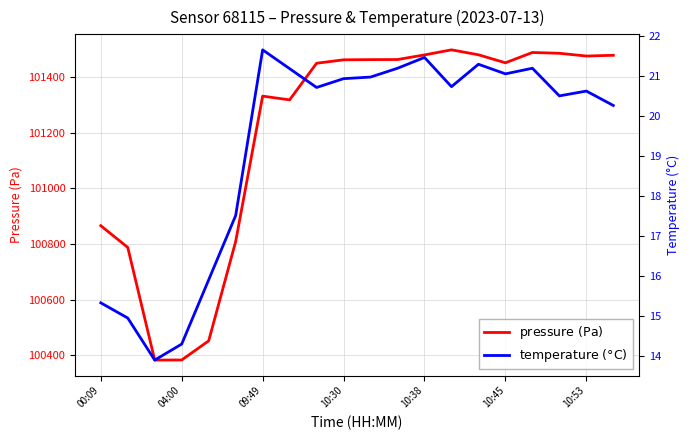

Is it true that the value at 10:45 is 101451.8?

True